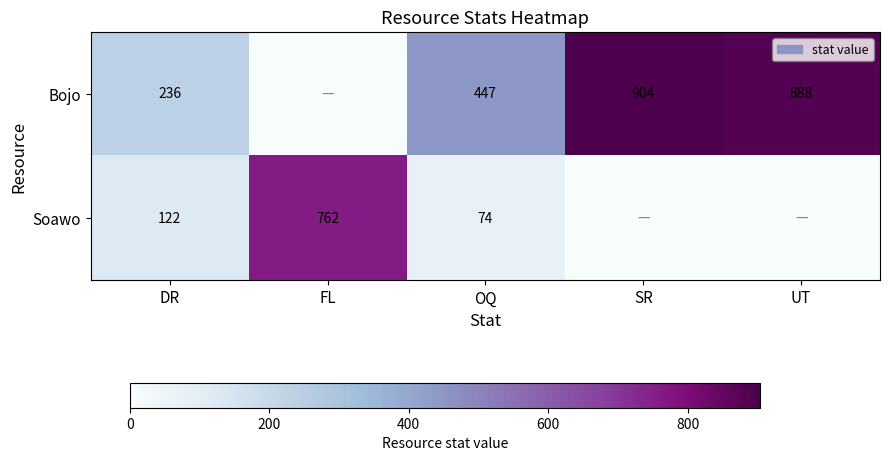

True or false: Bojo has a value of 1569 at UT.

False